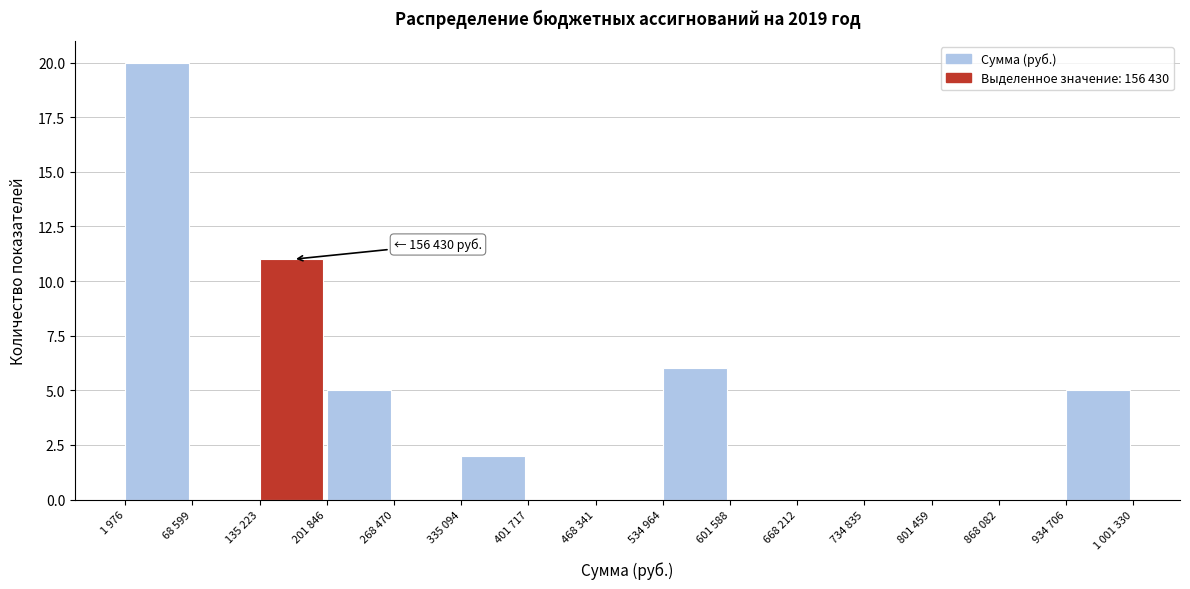

Reading right to left, list all the values displayed in this chart.

934 706=5	868 082=0	801 459=0	734 835=0	668 212=0	601 588=0	534 964=6	468 341=0	401 717=0	335 094=2	268 470=0	201 846=5	135 223=11	68 599=0	1 976=20